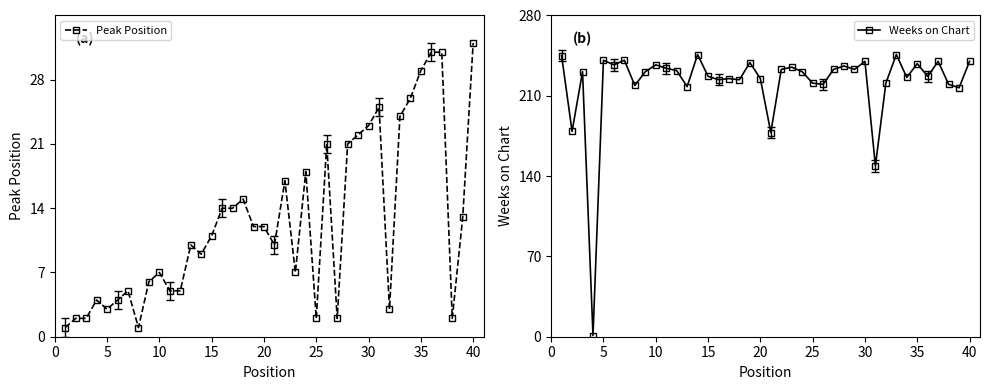

What is the highest value of the Weeks on Chart series?

246